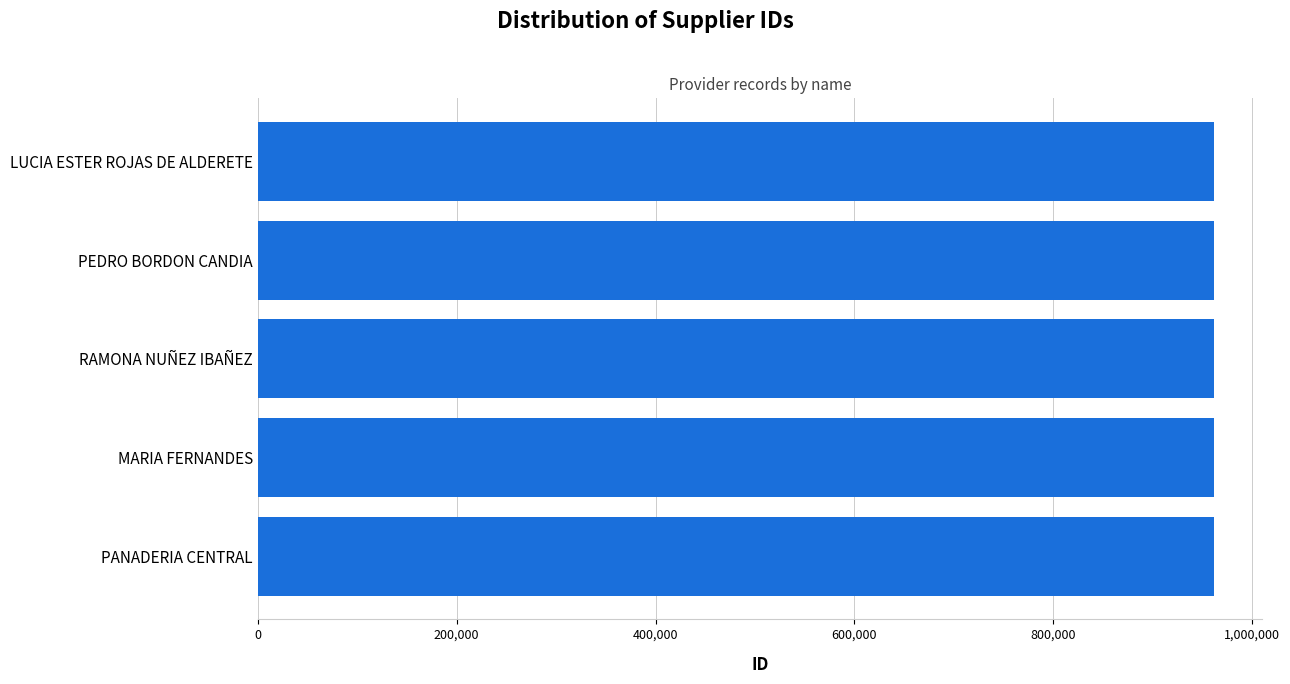

Is it true that the value at LUCIA ESTER ROJAS DE ALDERETE is 494076?

False